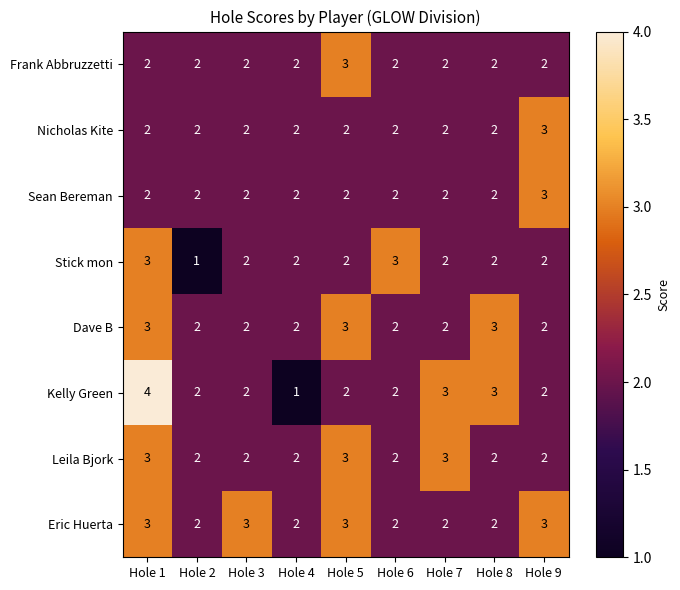

What is the highest value of the Frank Abbruzzetti series?

3